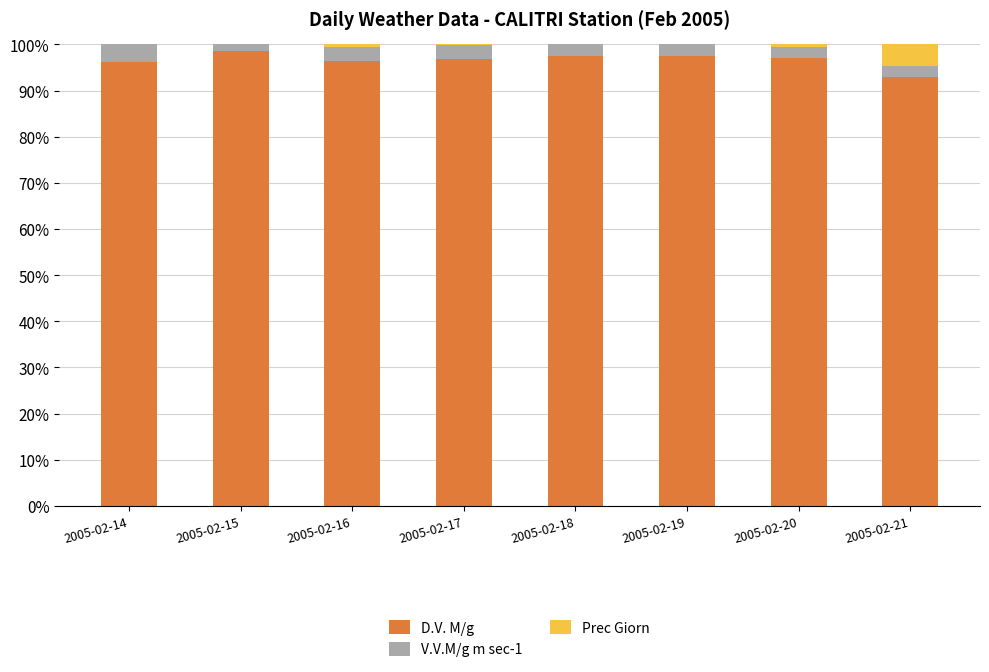

True or false: D.V. M/g has a value of 98.6 at 2005-02-15.

True